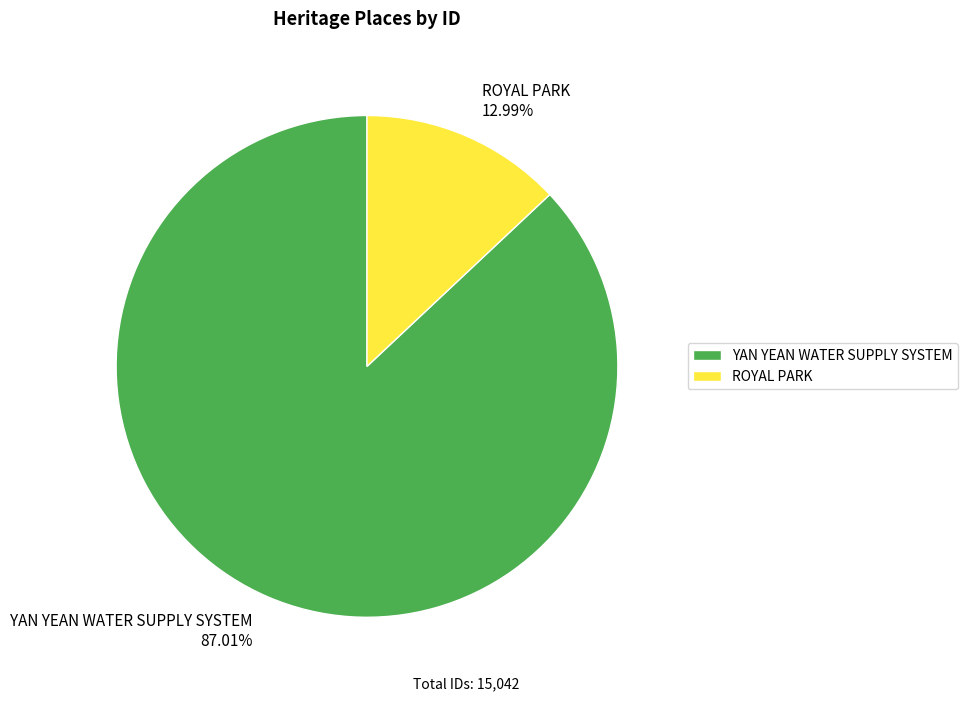

To the nearest percent, what is the difference between the largest and smallest slice percentages?

74%